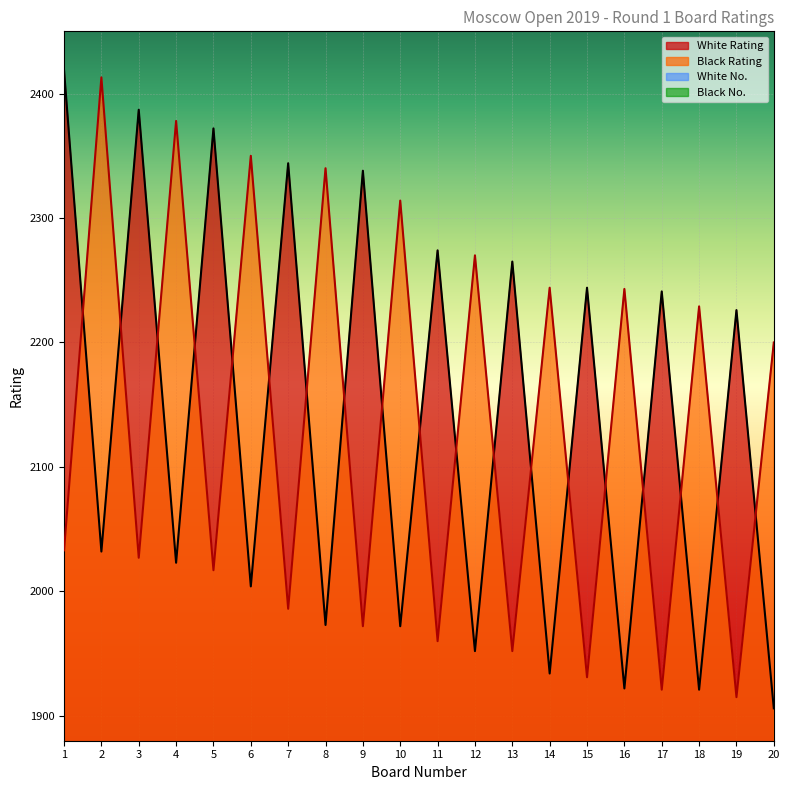

How many lines are shown in the chart?

4